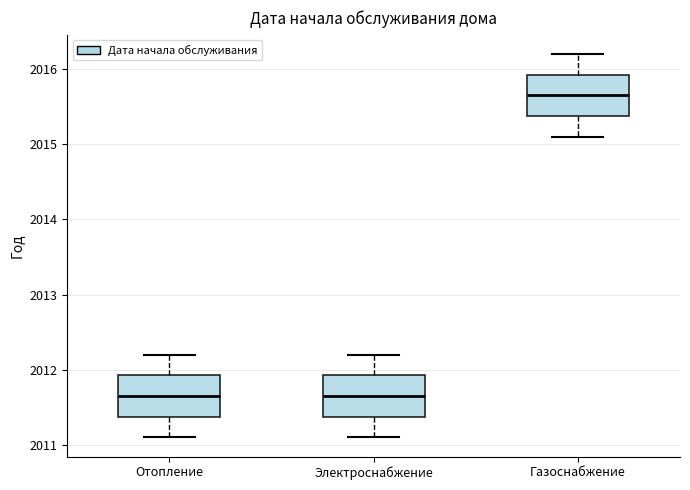

Reading left to right, transcribe this box plot: for each box, give where its median line is, the range the box spans, and where its two whiskers end, as read against the y-axis. The values are not printed on the chart, so give them approximately, as read against the axis.

Отопление: median 2011.7, box 2011.4 to 2011.9, whiskers 2011.1 to 2012.2
Электроснабжение: median 2011.7, box 2011.4 to 2011.9, whiskers 2011.1 to 2012.2
Газоснабжение: median 2015.7, box 2015.4 to 2015.9, whiskers 2015.1 to 2016.2